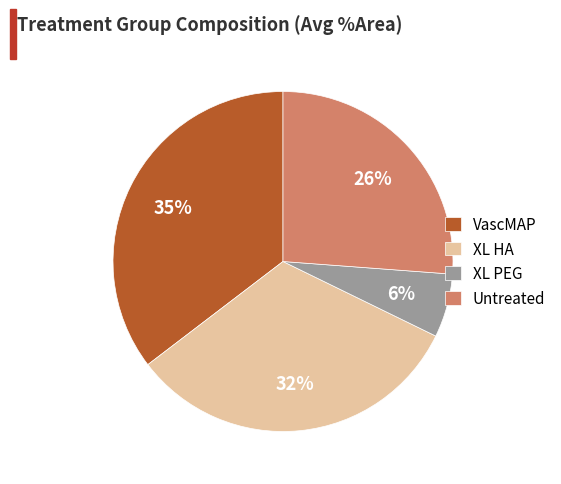

To the nearest percent, what is the average slice percentage?

25%